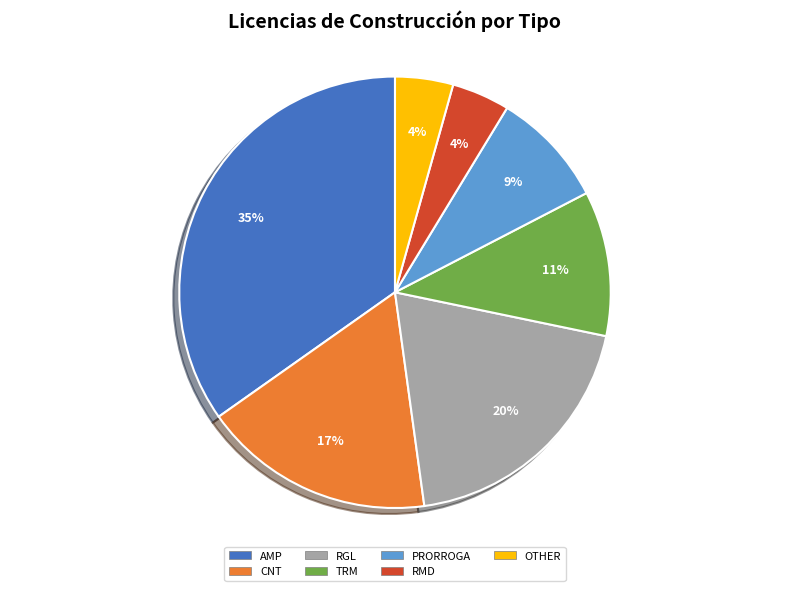

What is the largest slice in the pie chart?

AMP